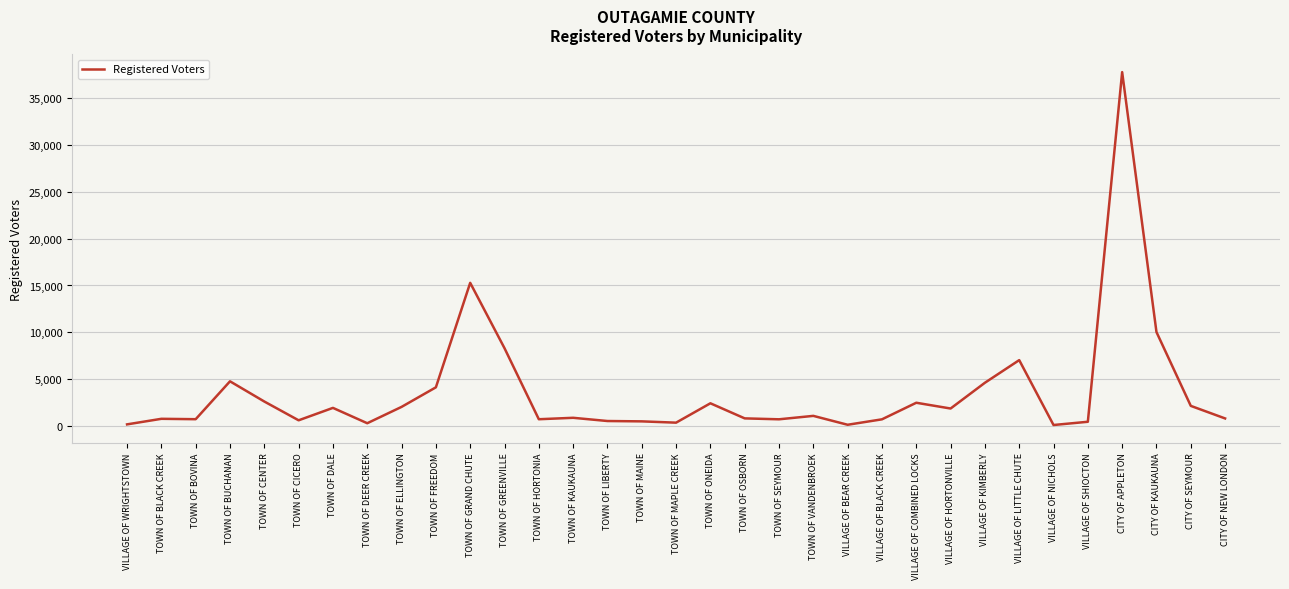

The chart shows a value of 2178 at CITY OF SEYMOUR. True or false?

True